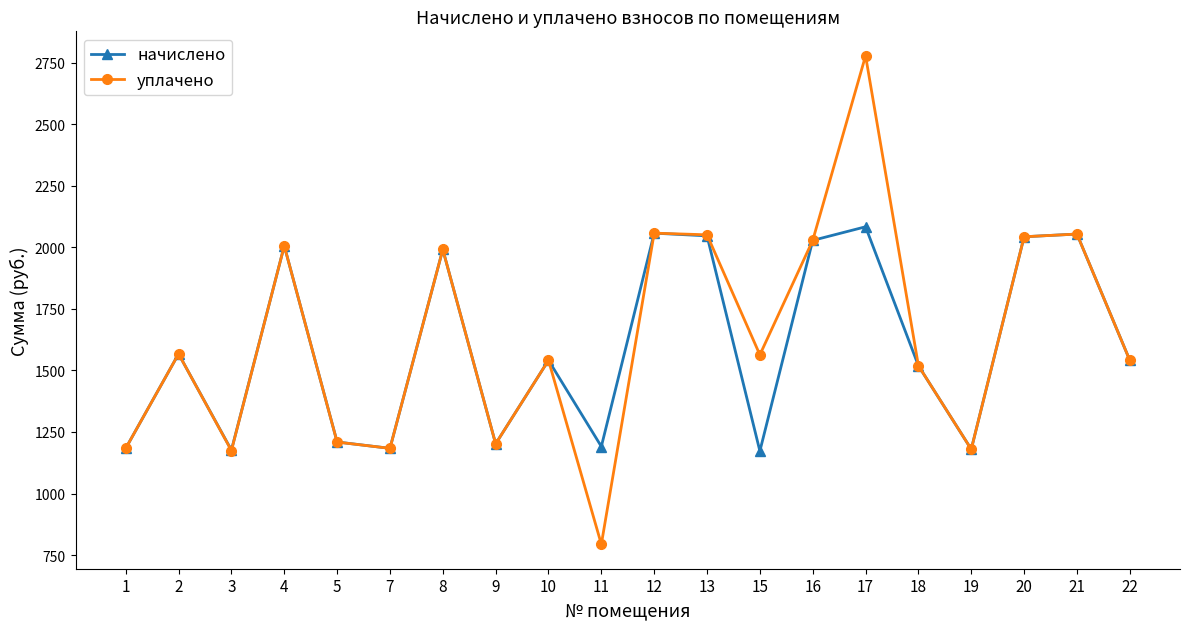

What is the maximum value for начислено?

2083.2